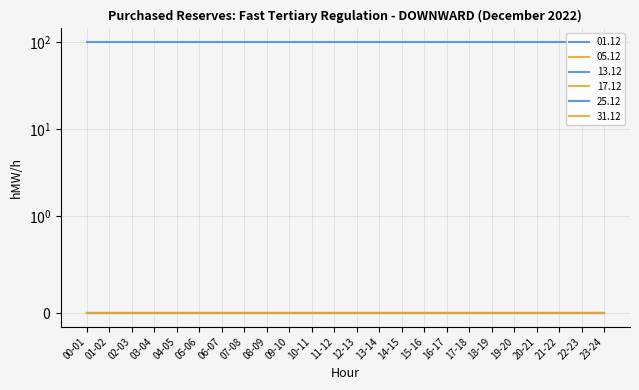

At which category does the chart reach its minimum across all series?

00-01